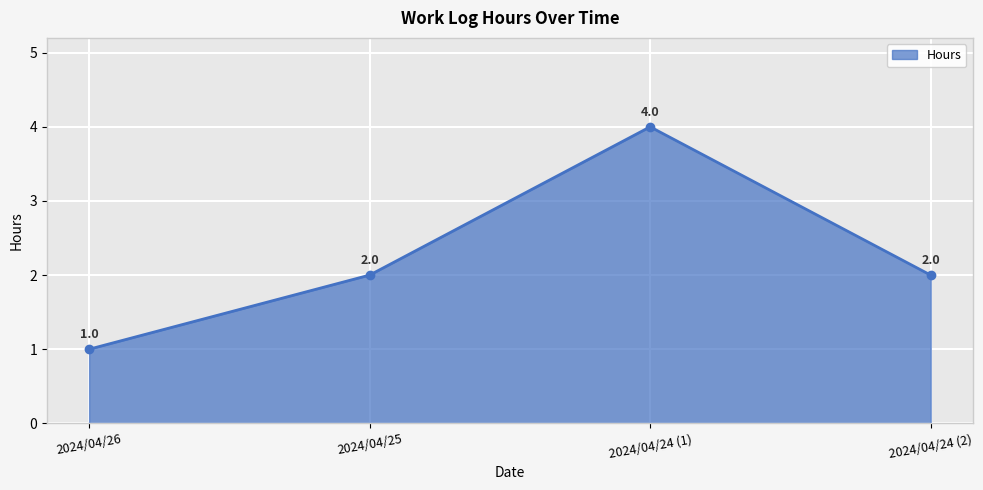

What is the sum of the values at 2024/04/26 and 2024/04/24 (1)?

5